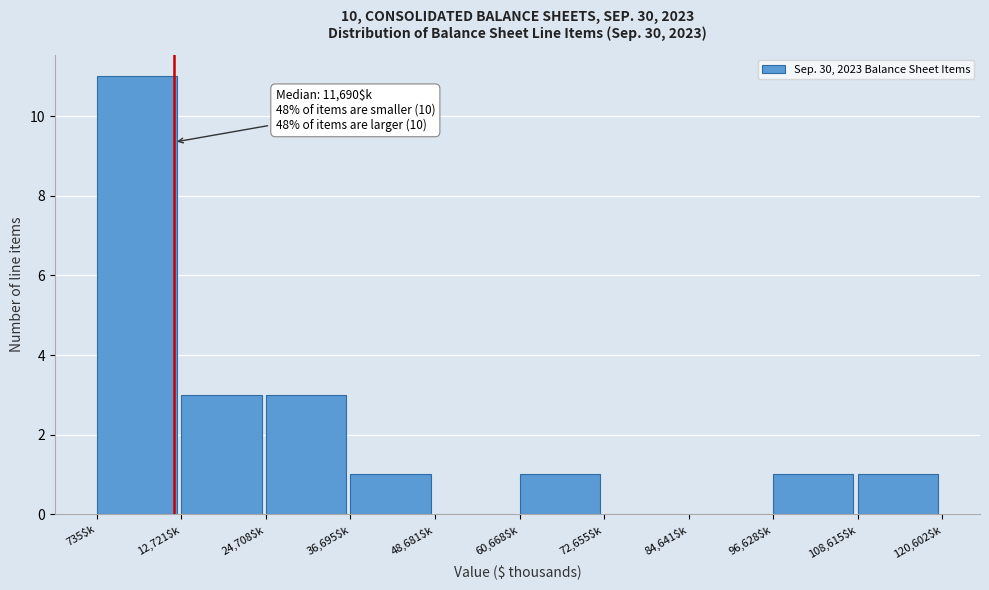

Which range on the x-axis has the tallest bar?

0 to 12000